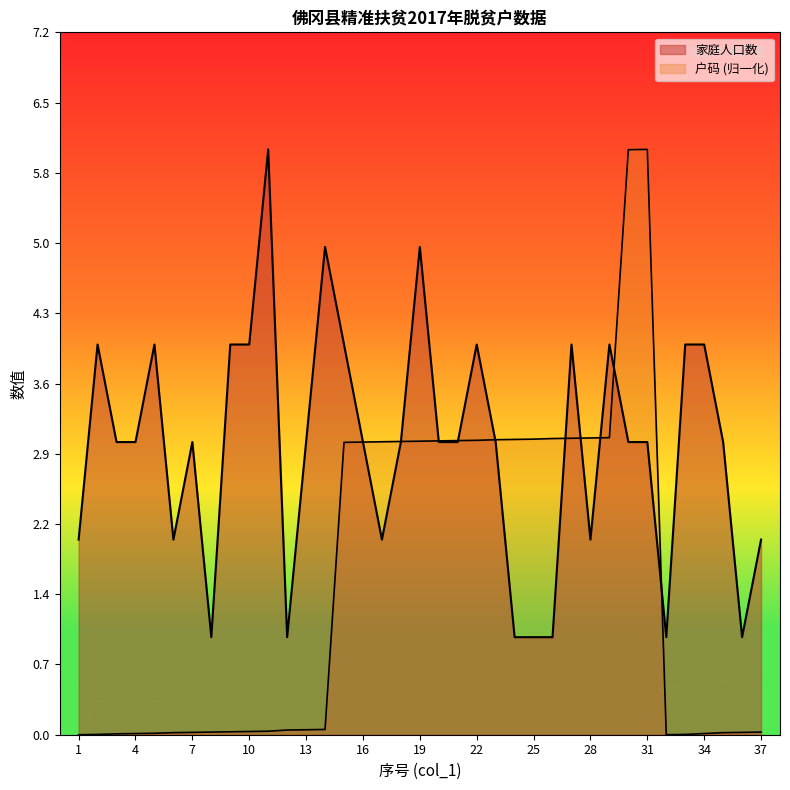

How many lines are shown in the chart?

2